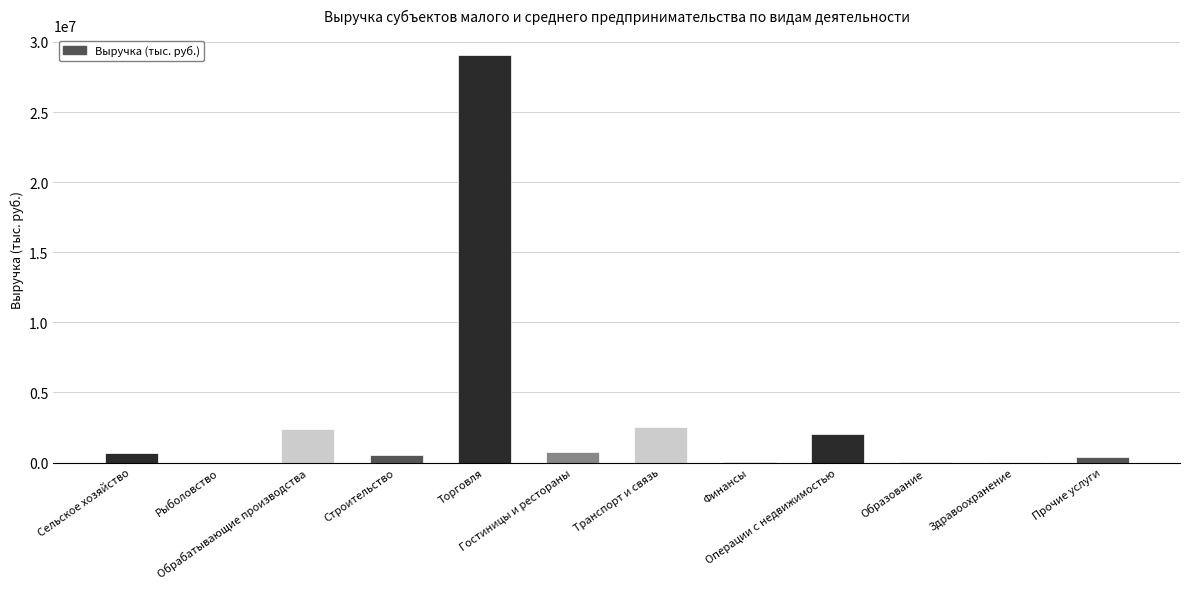

What is the change in value from Гостиницы и рестораны to Прочие услуги?

-374094.1